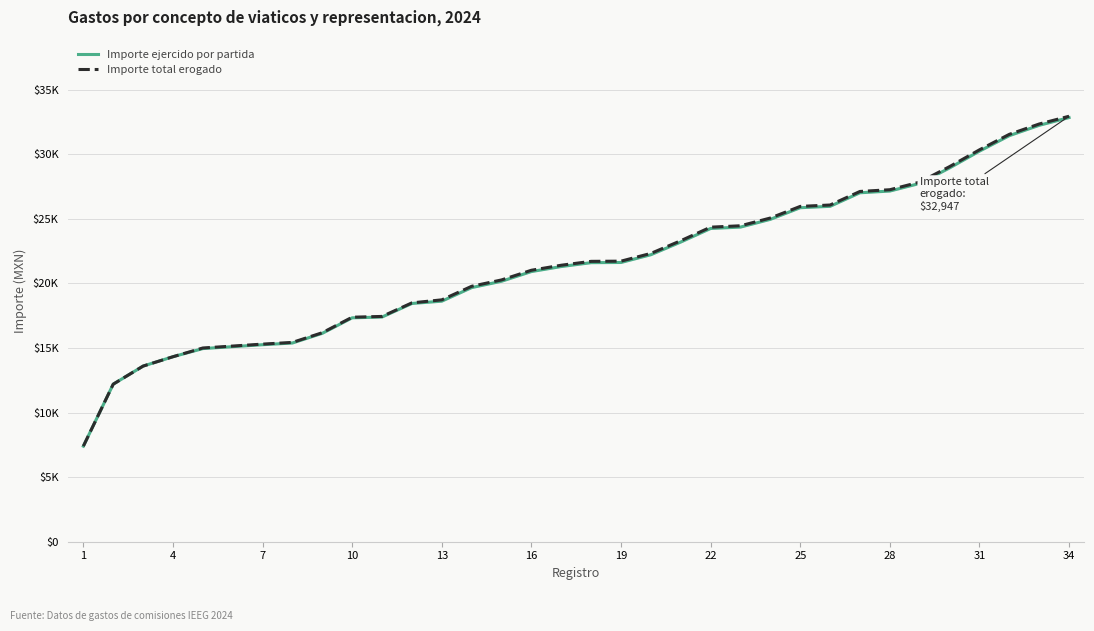

True or false: Importe total erogado and Importe ejercido por partida intersect in this chart.

False